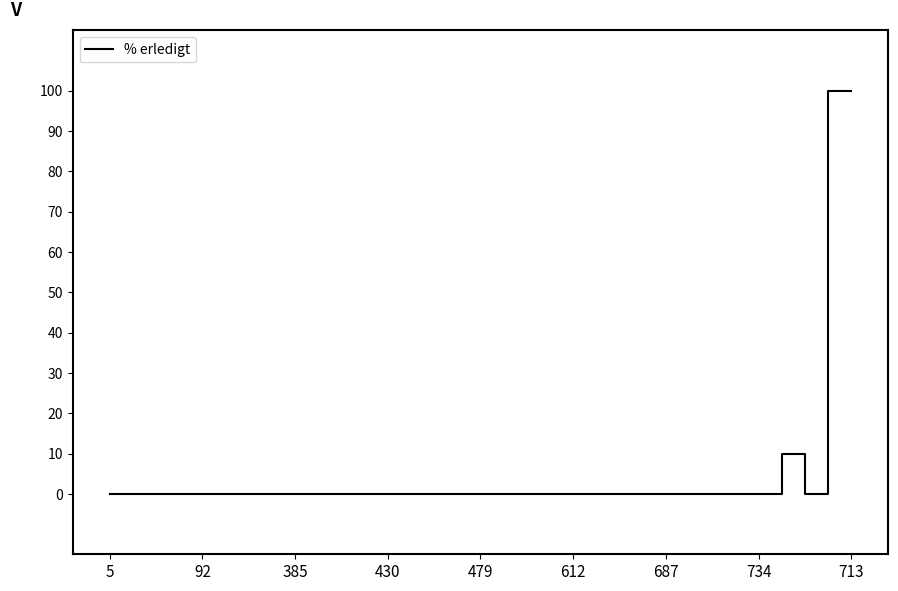

What is the maximum value shown in the chart?

100